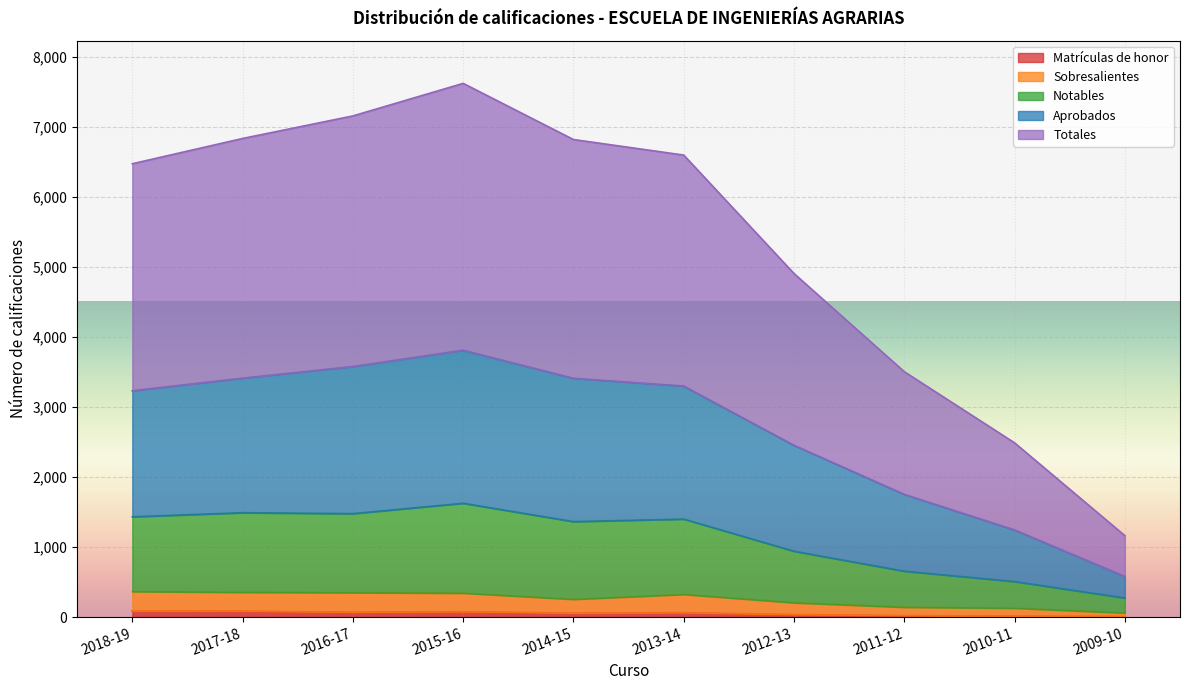

At which category is the sum across all series the highest?

2015-16